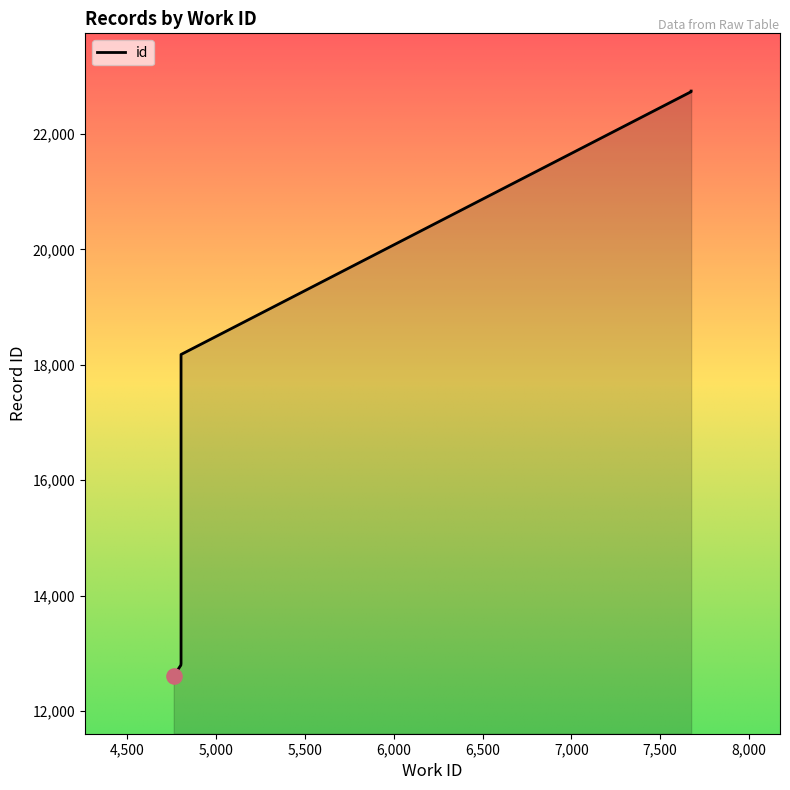

What is the change in value from 4803 to 4803?

+5348